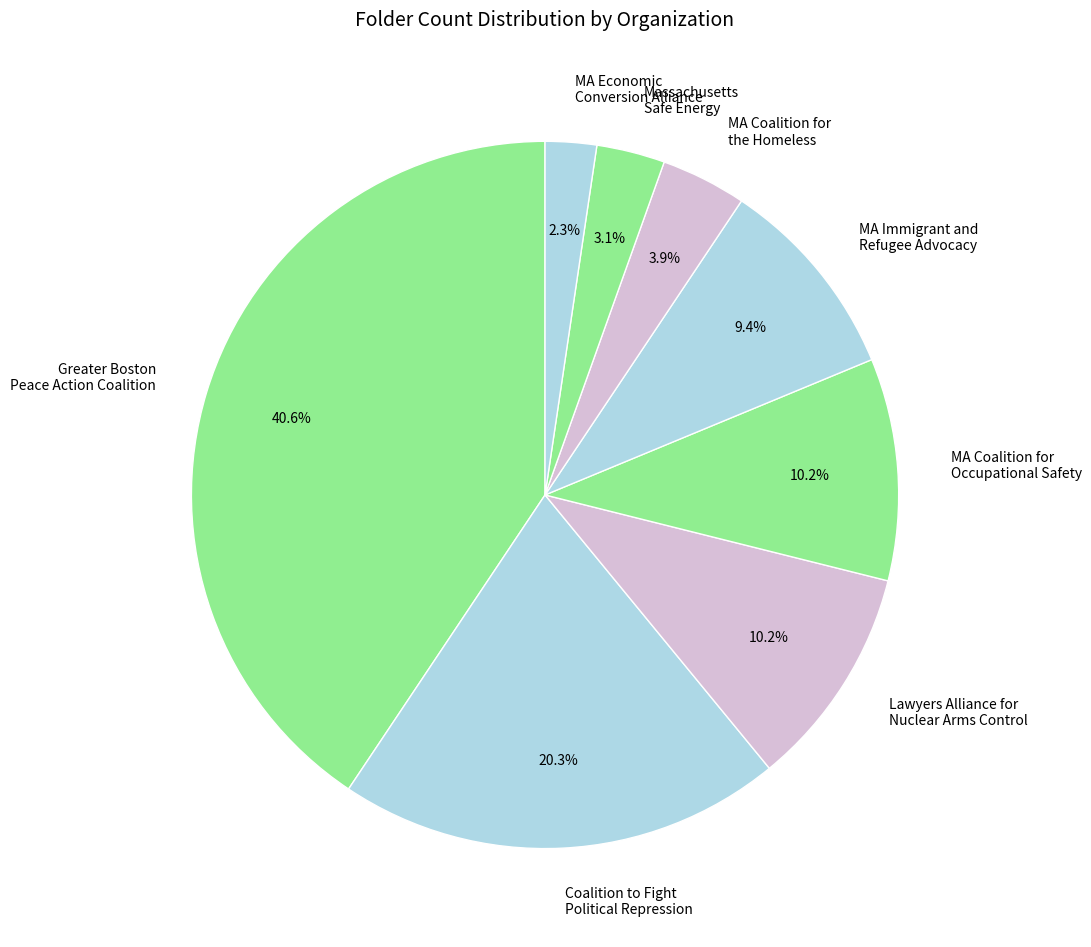

How much of the chart is everything except Lawyers Alliance for Nuclear Arms Control?

89.8%